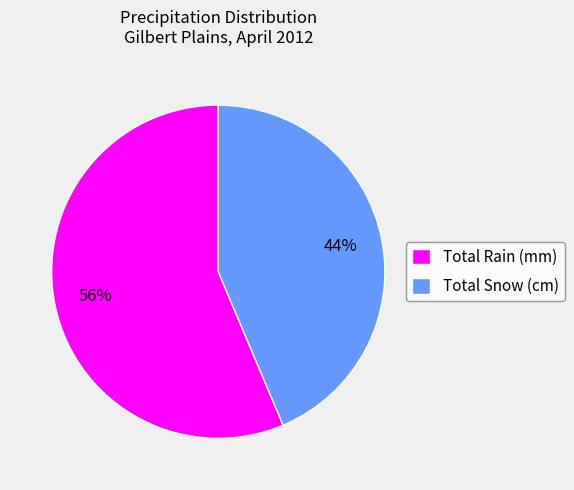

To the nearest percent, what is the average slice percentage?

50%